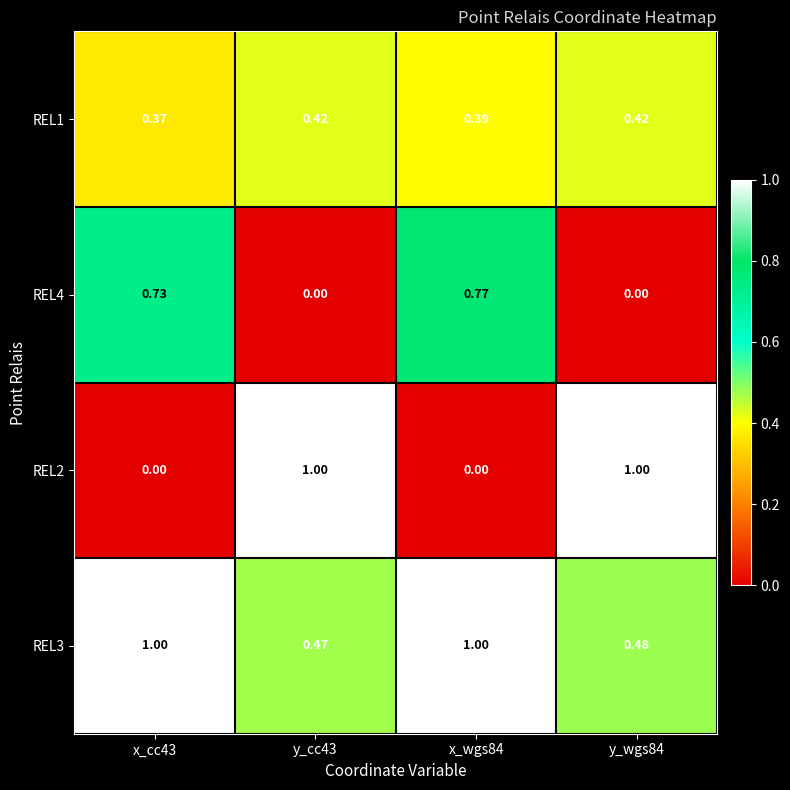

Which series has the largest total across all categories?

REL3